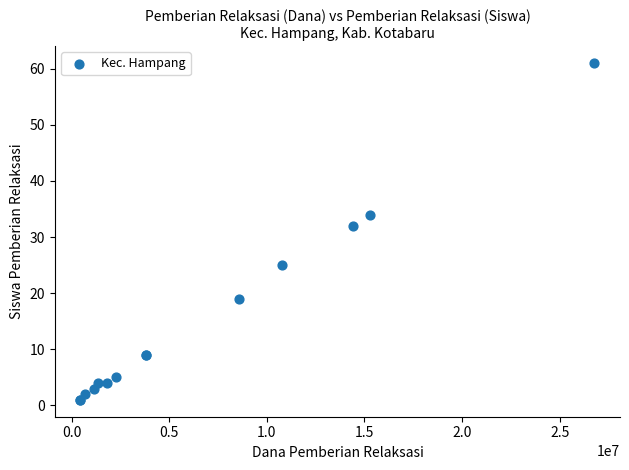

What Y value in the scatter plot is closest to 31?

32